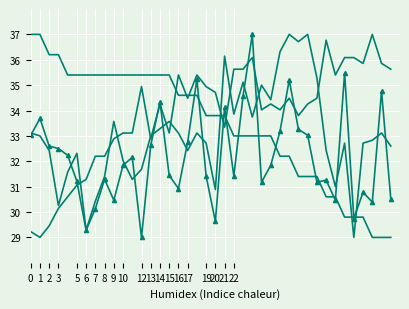

Is this an area chart (filled region under the line)?

No